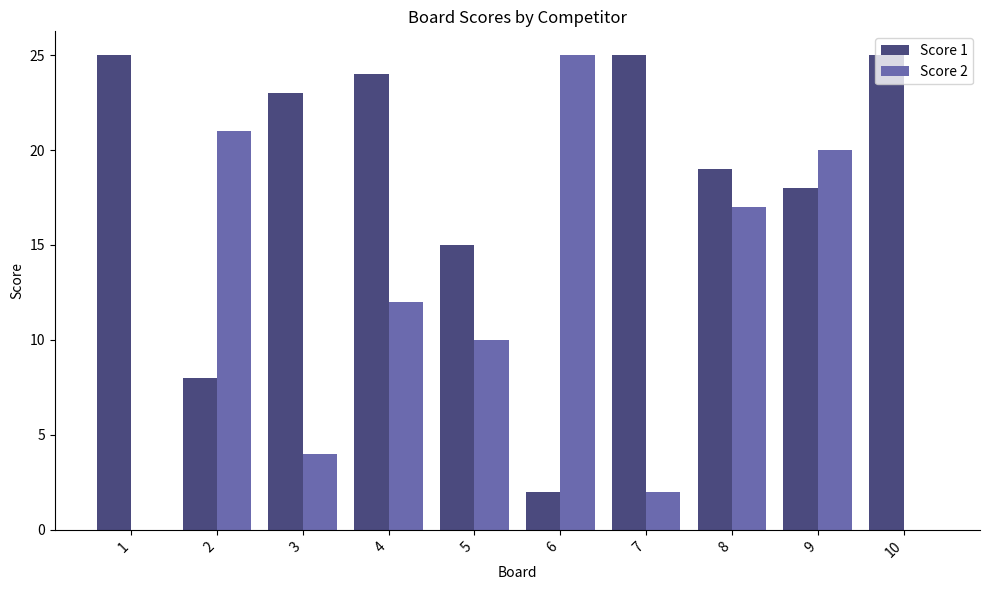

What is the highest value of the Score 1 series?

25